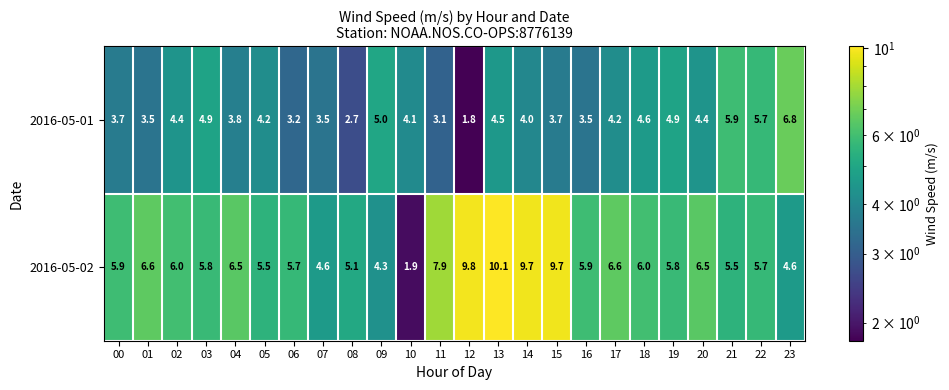

At which category does the chart reach its peak across all series?

13